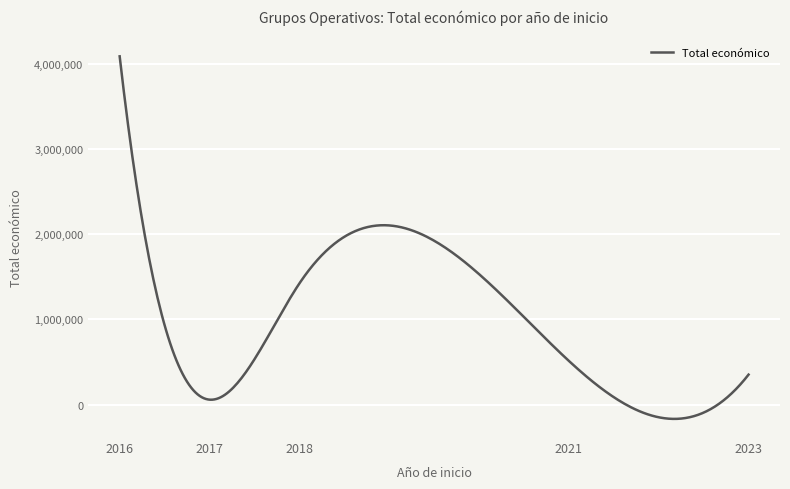

Is this an area chart (filled region under the line)?

No